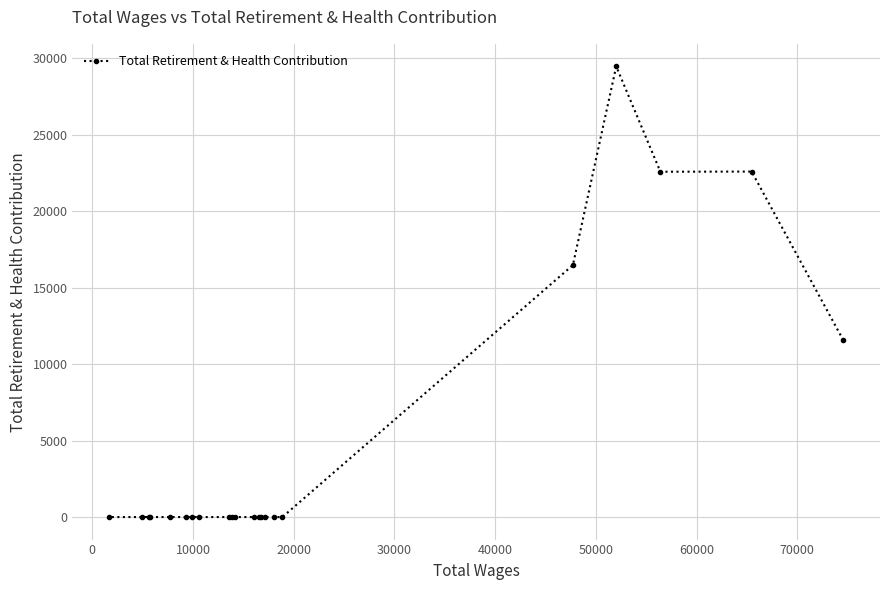

What is the maximum value shown in the chart?

29482